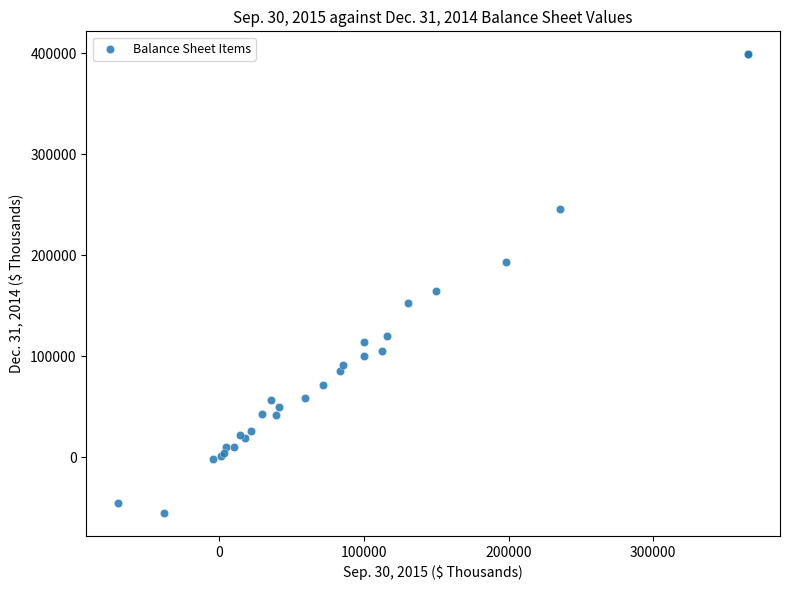

What Y value in the scatter plot is closest to 171936?

164631